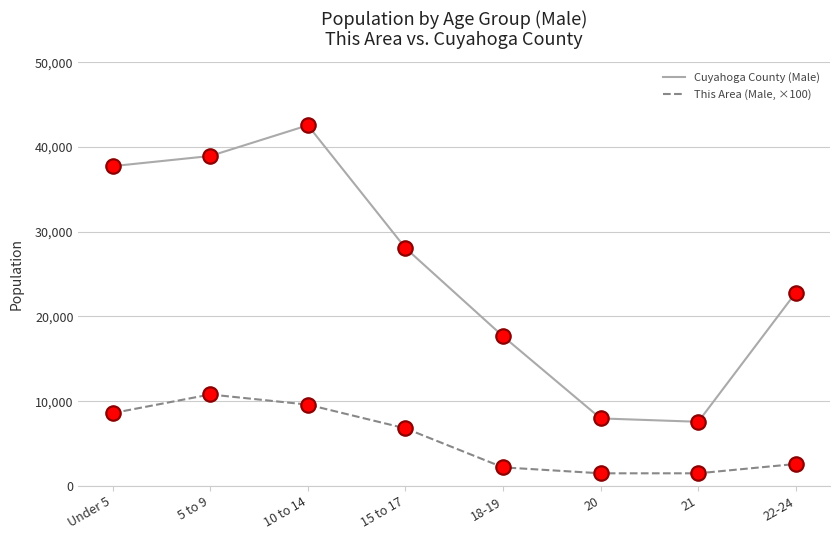

What are all the series names shown in the legend?

Cuyahoga County (Male), This Area (Male, ×100)